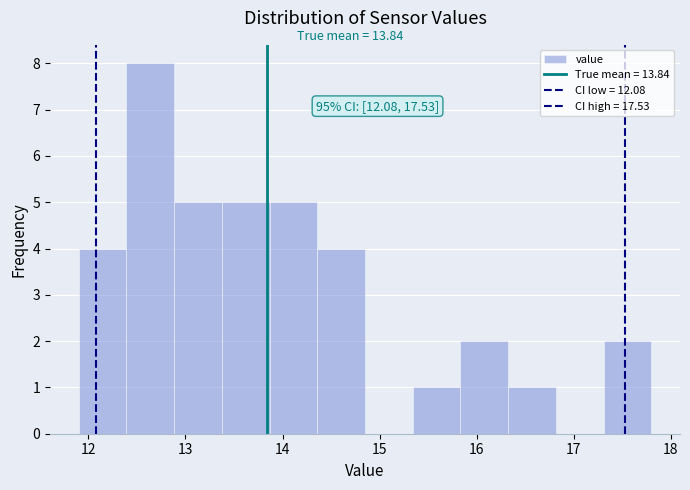

Over which range of the x-axis is the bar tallest?

12.4 to 12.9